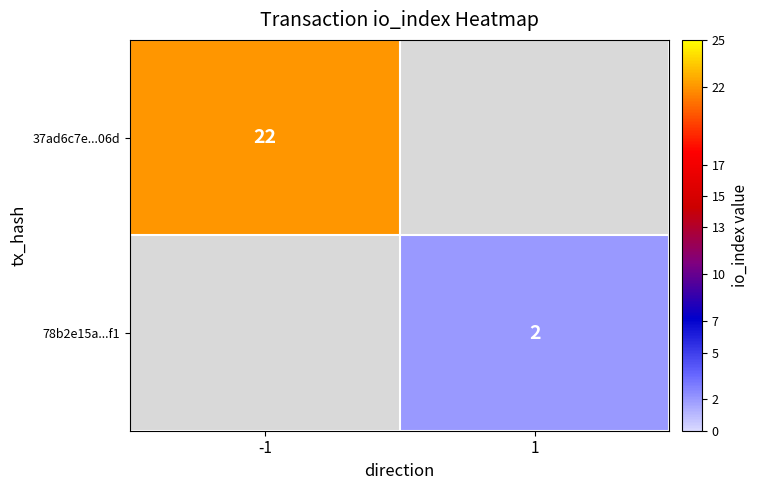

What is the greatest value displayed?

22.0